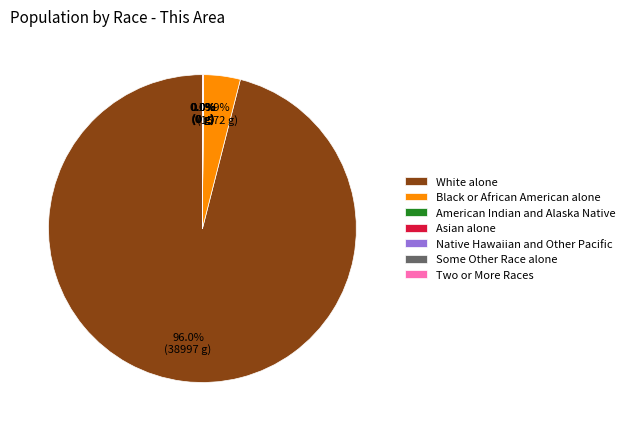

True or false: White alone accounts for 82% of the total.

False